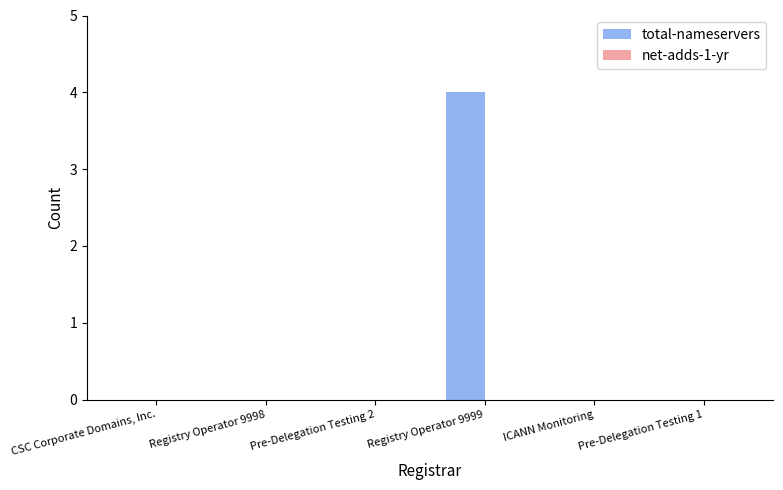

Is it true that the value at Registry Operator 9999 is 2?

False